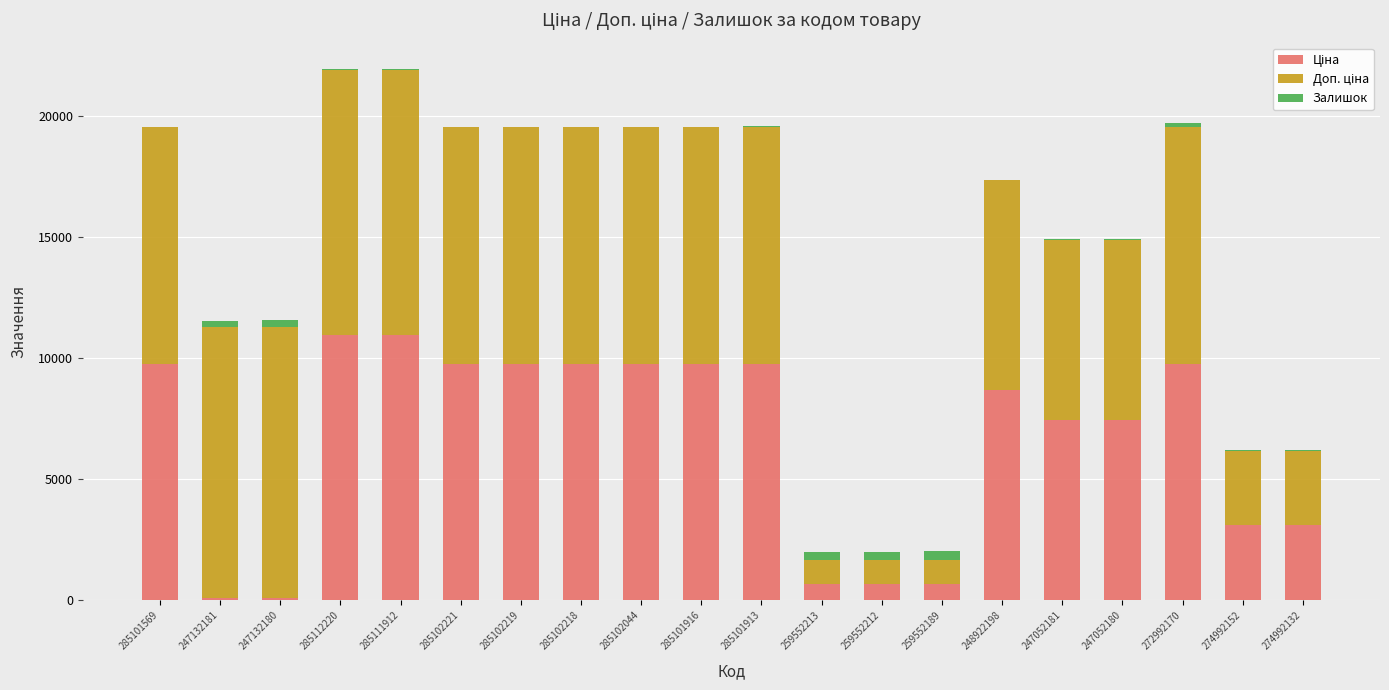

Are the bars horizontal?

No